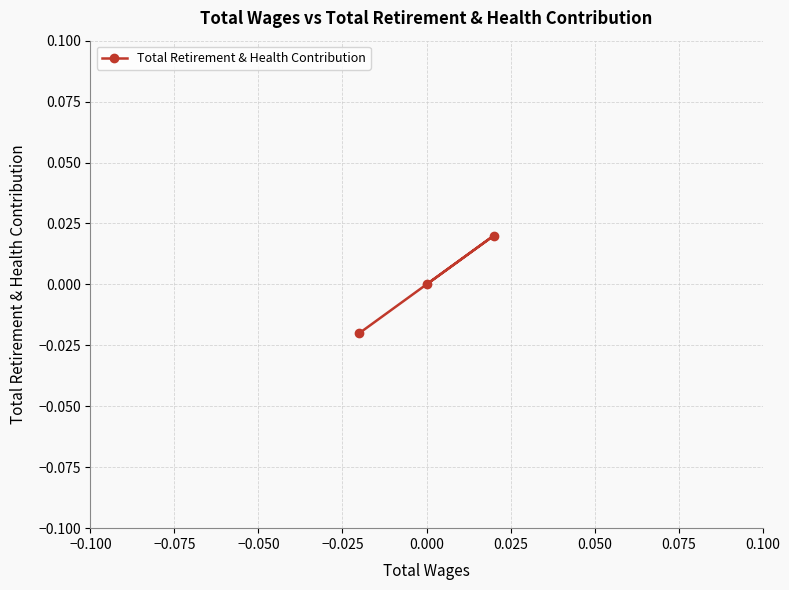

How many categories are shown in the chart?

3